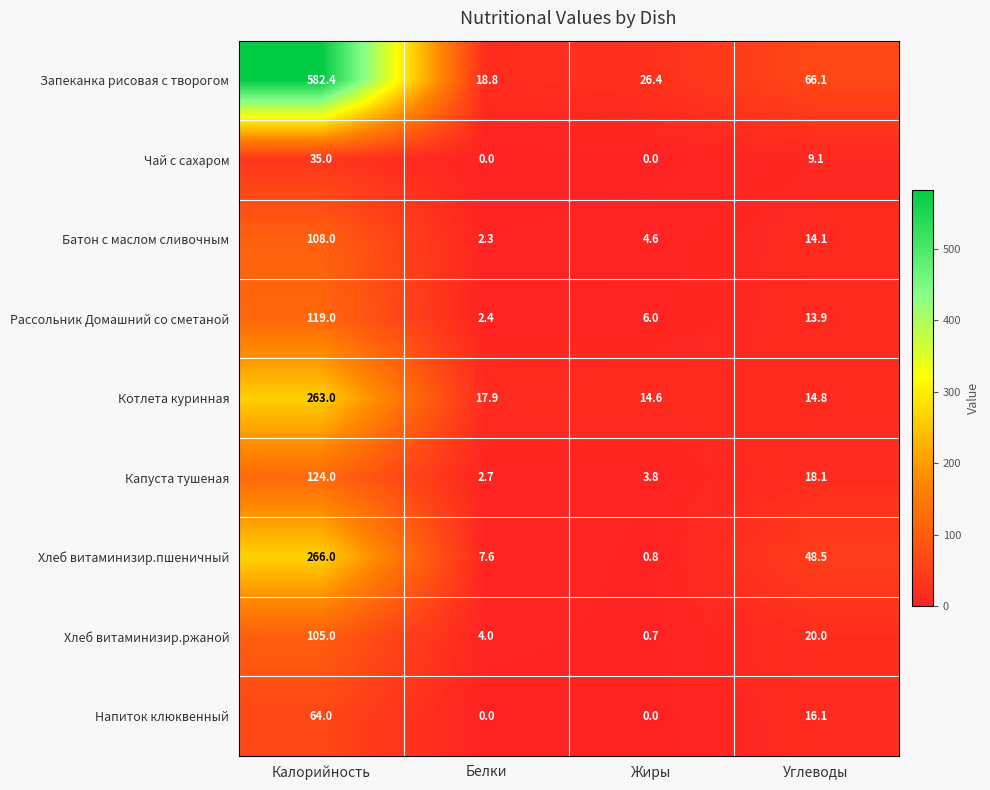

What is the sum of all Котлета куринная values?

310.3